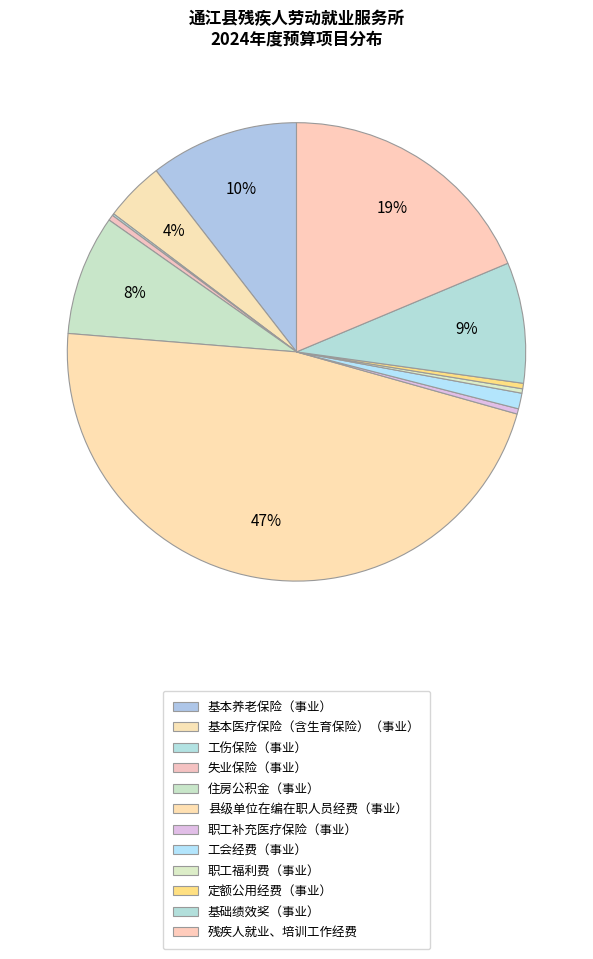

Which has a higher value, 职工福利费（事业） or 住房公积金（事业）?

住房公积金（事业）